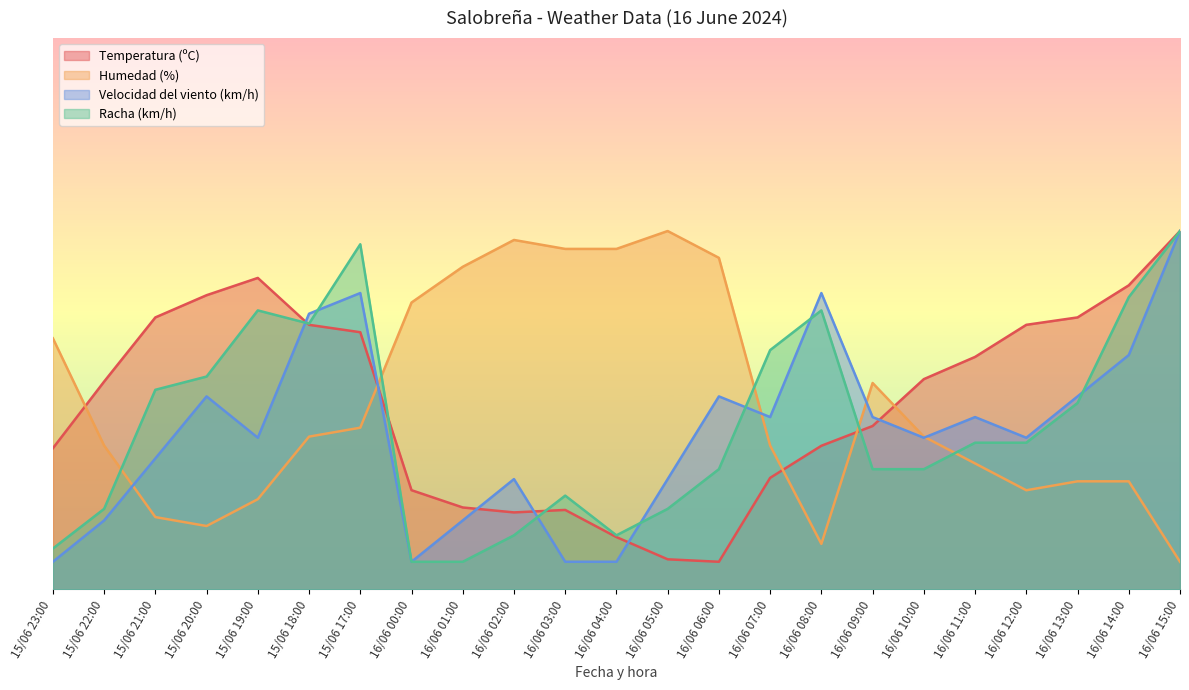

Which series has the widest spread of values?

Temperatura (ºC)